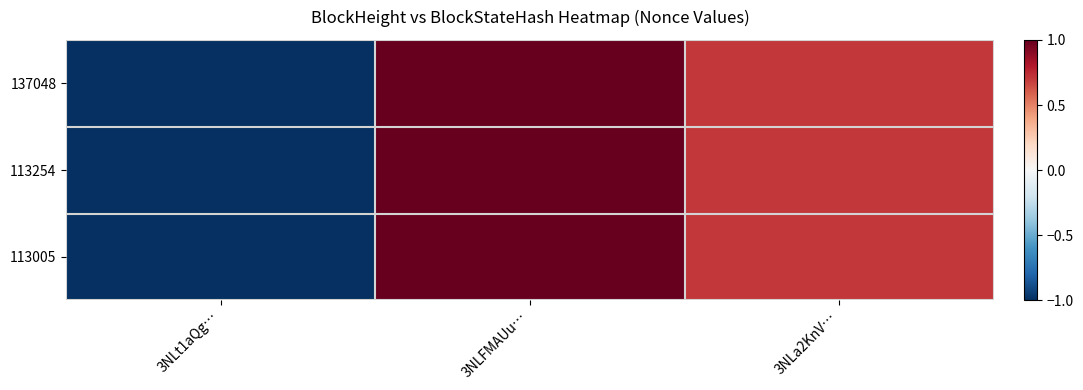

Which has a higher value, 3NLa2KnV… or 3NLFMAUu…?

3NLFMAUu…